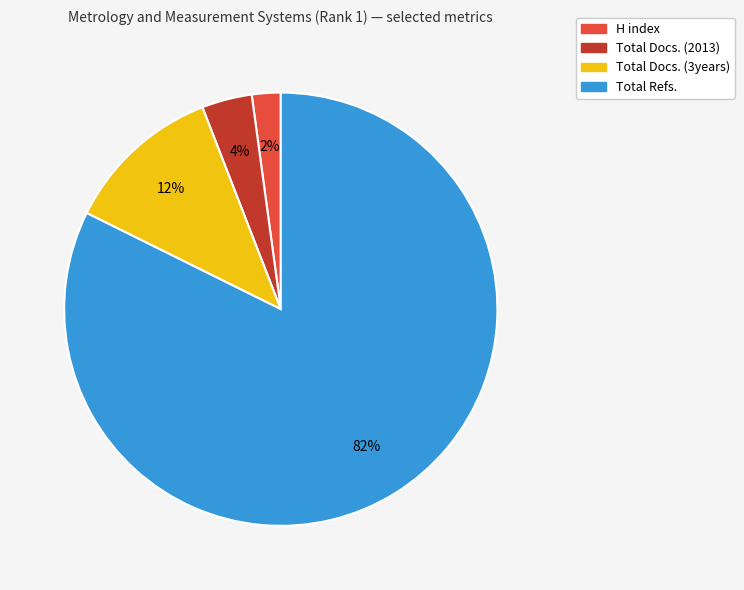

What percentage is the Total Refs. slice, to the nearest percent?

82%